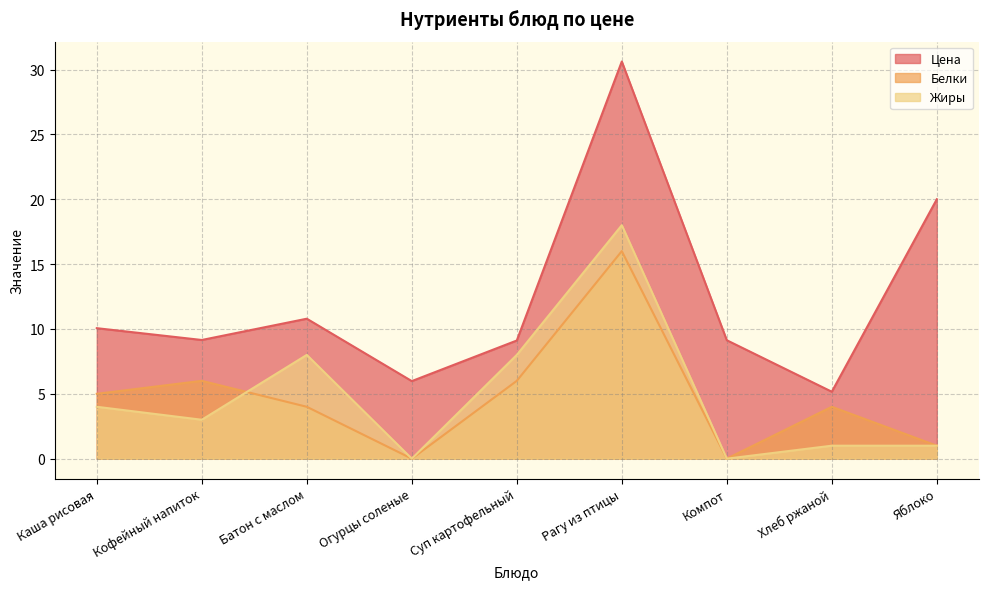

What position from the left is Огурцы соленые?

4